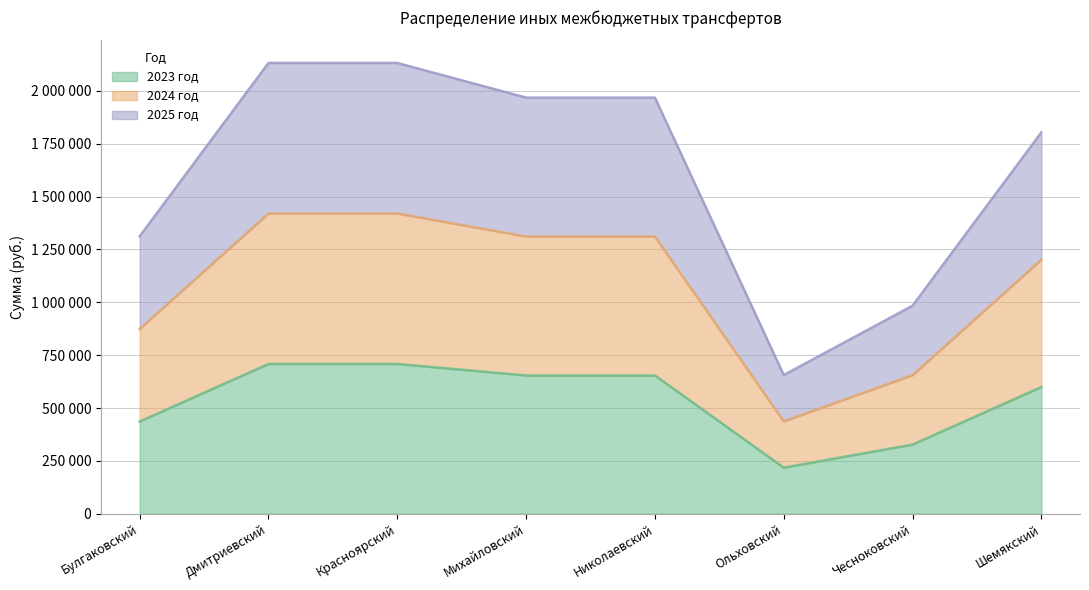

At which label does 2025 год first exceed 1968241?

Дмитриевский